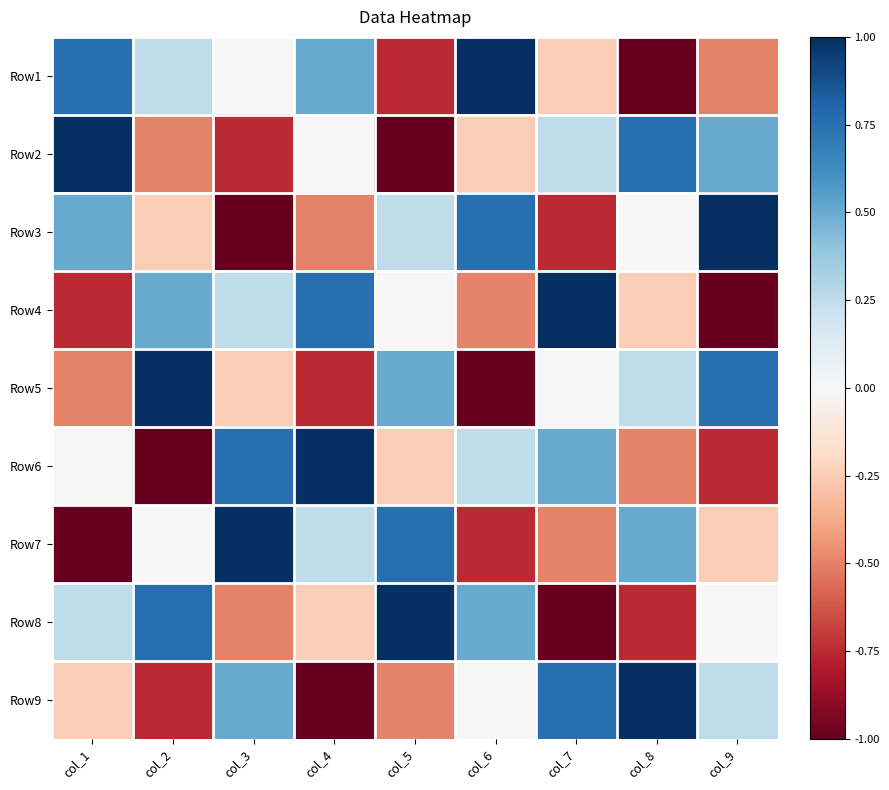

At which category is the sum across all series the highest?

col_1